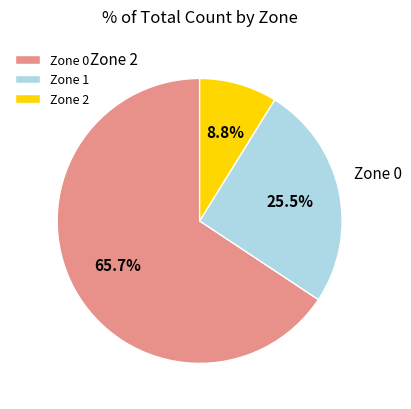

Between Zone 1 and Zone 0, which is larger?

Zone 0